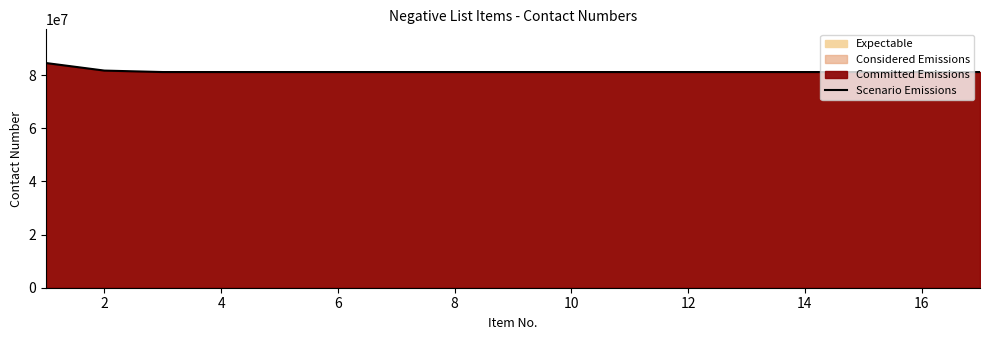

How many lines are shown in the chart?

1